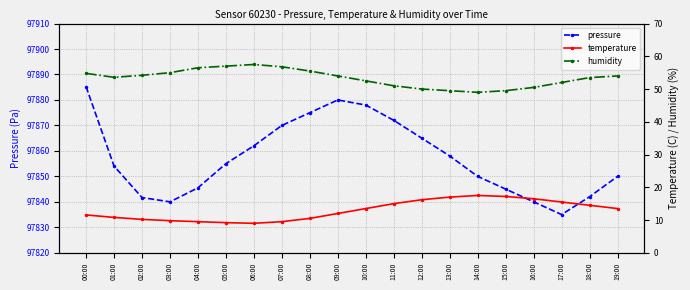

What position from the left is 05:00?

6